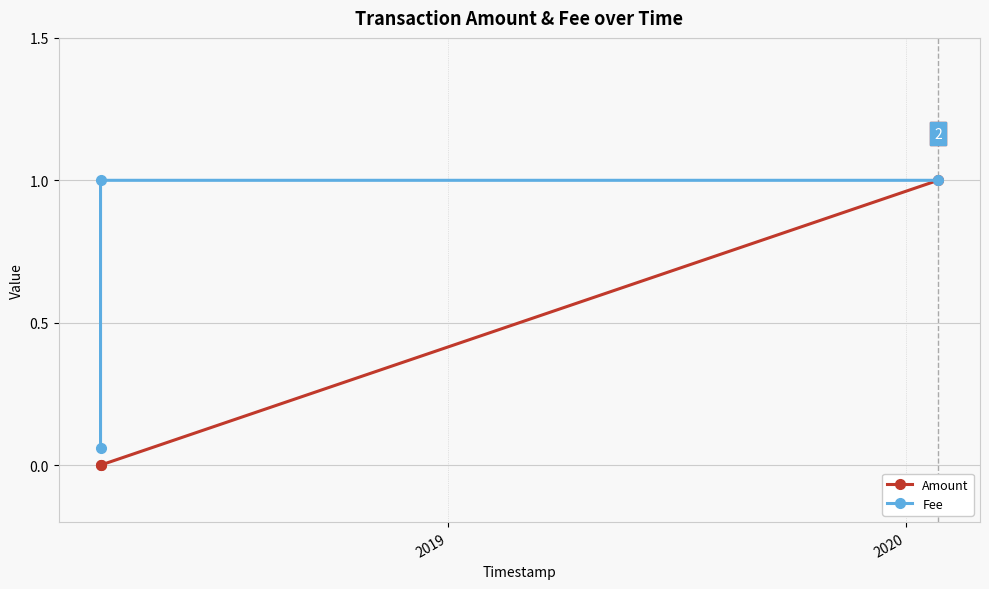

How many data points in Fee are less than 1?

1